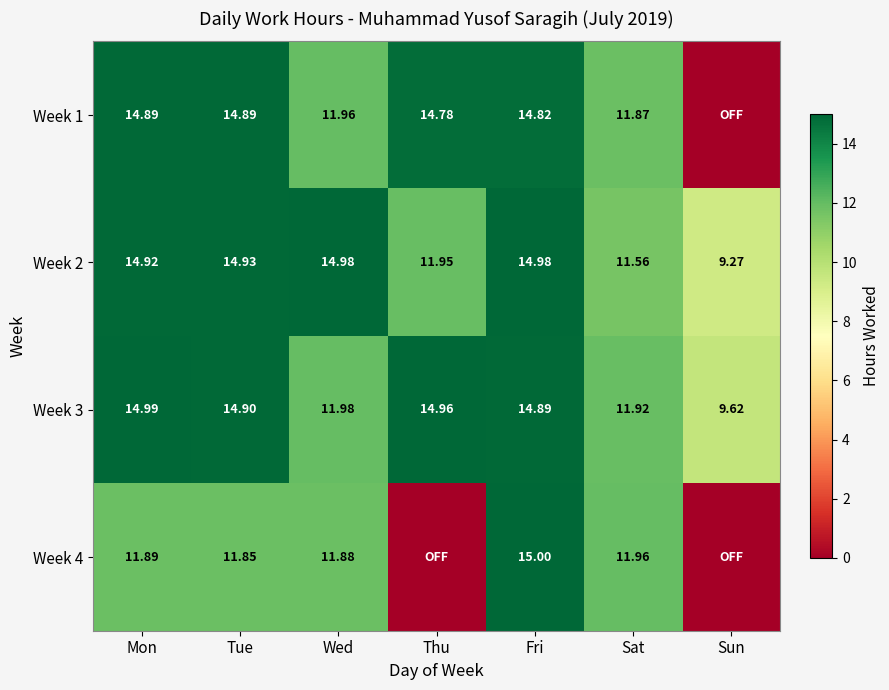

How many data points in Week 3 are less than 14?

3